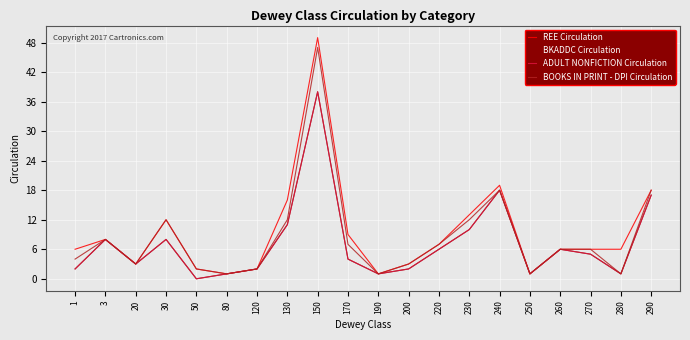

What is the difference between the maximum and minimum values in the BOOKS IN PRINT - DPI Circulation series?

46